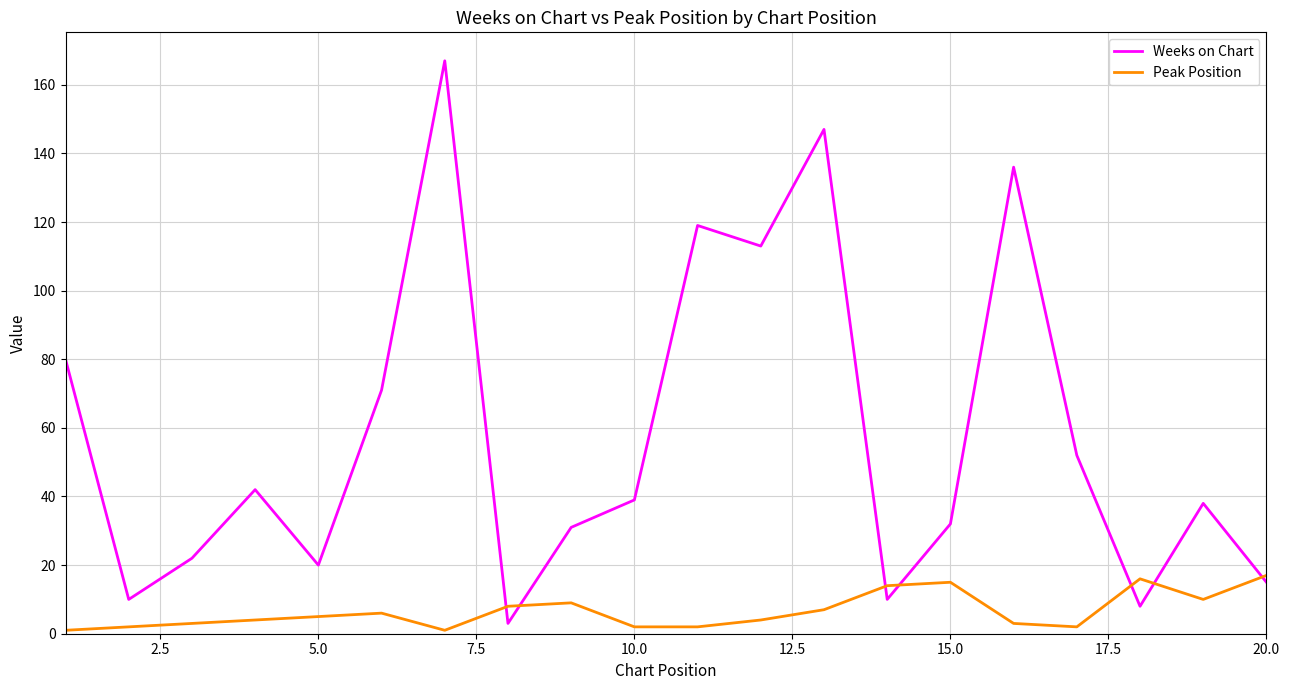

What is the minimum value for Peak Position?

1